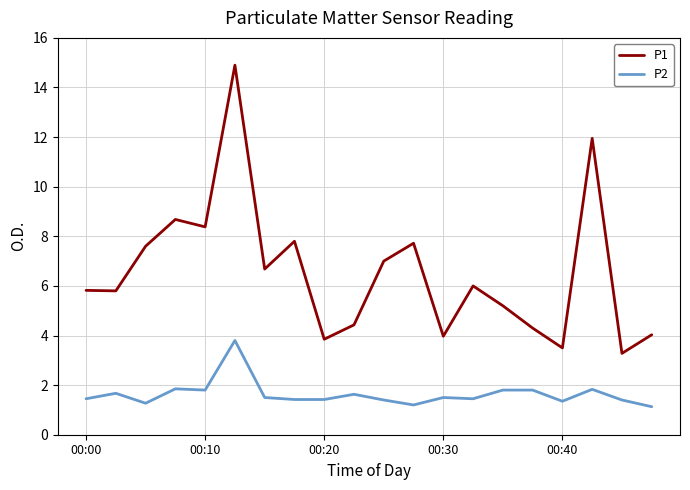

What is the difference between the maximum and minimum values in the P2 series?

2.7